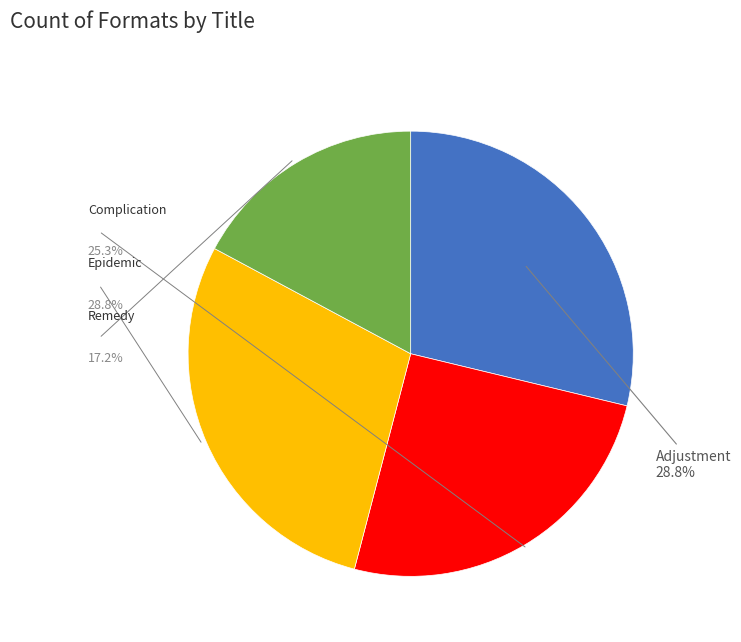

Is it true that Remedy is 17% of the pie?

True